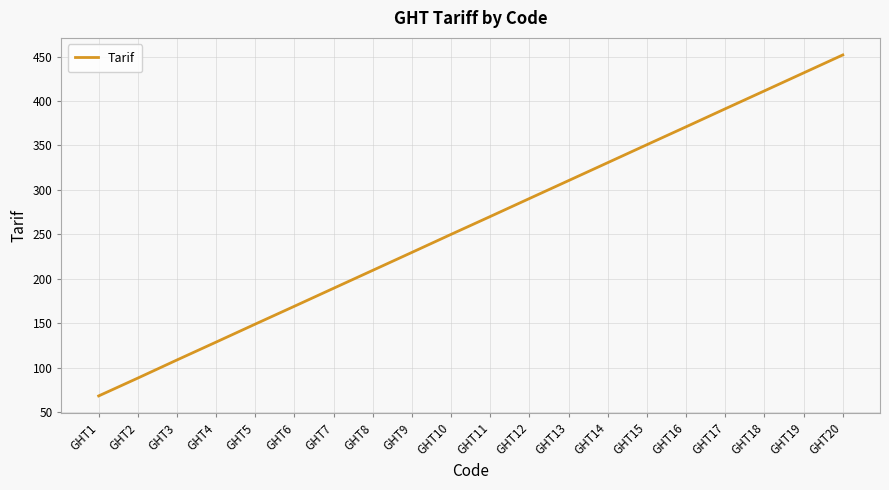

Rank the categories by value from lowest to highest.

GHT1, GHT2, GHT3, GHT4, GHT5, GHT6, GHT7, GHT8, GHT9, GHT10, GHT11, GHT12, GHT13, GHT14, GHT15, GHT16, GHT17, GHT18, GHT19, GHT20